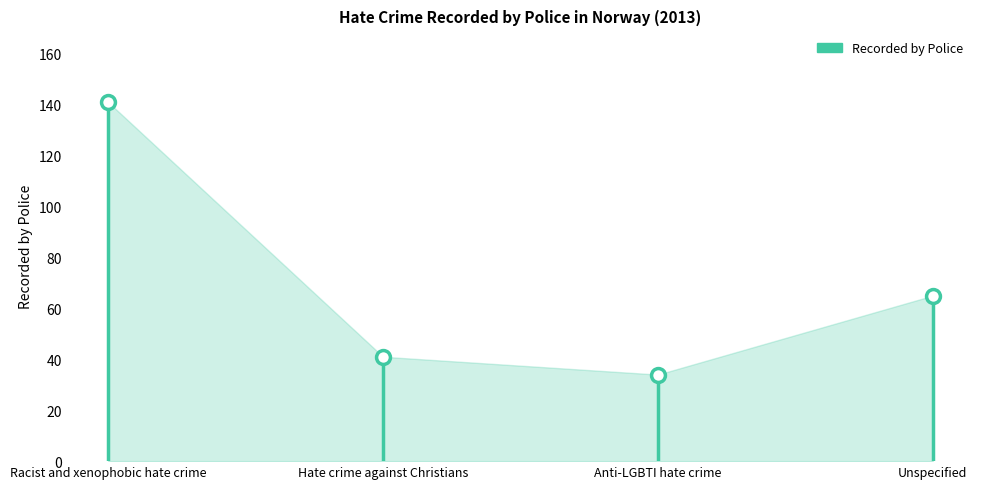

What is the ratio of the value at Anti-LGBTI hate crime to the value at Hate crime against Christians?

0.8